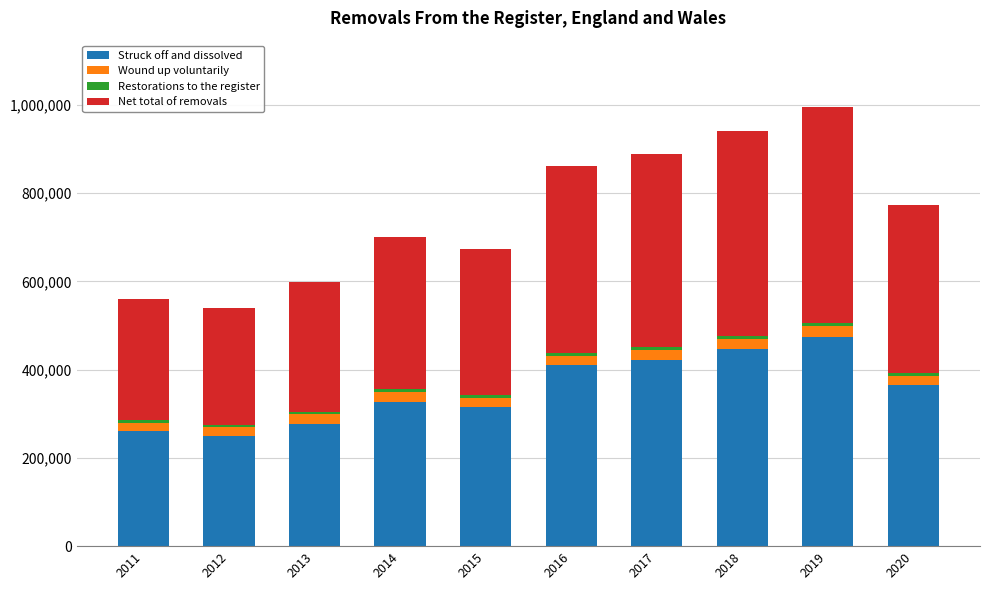

How many bars are there in total?

10